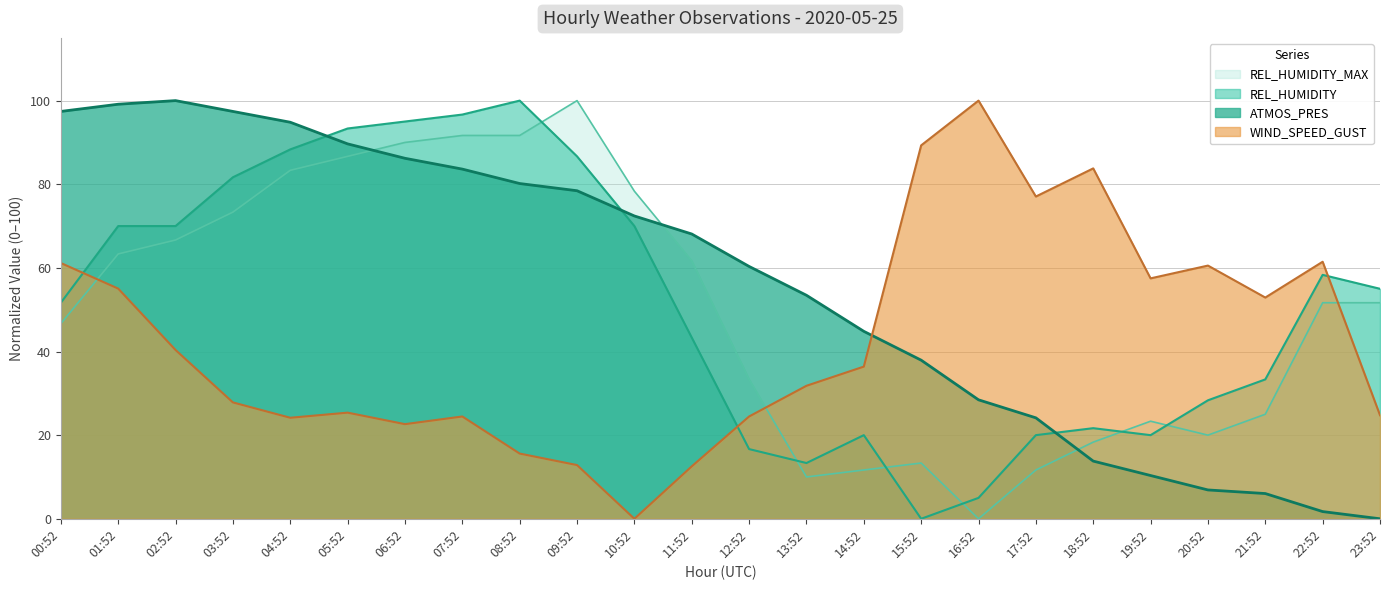

How many data points does each series have?

24